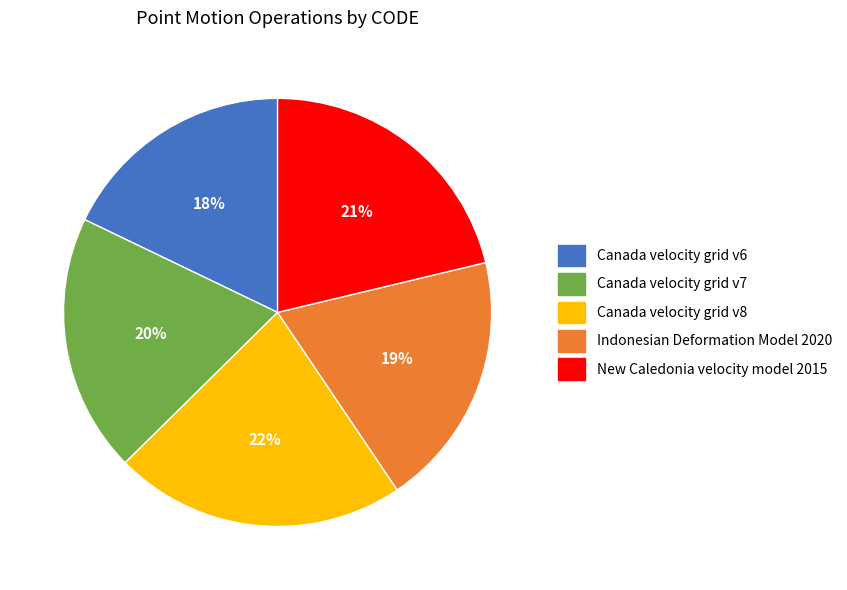

Is the sum of Canada velocity grid v8 and Canada velocity grid v7 greater than half?

No